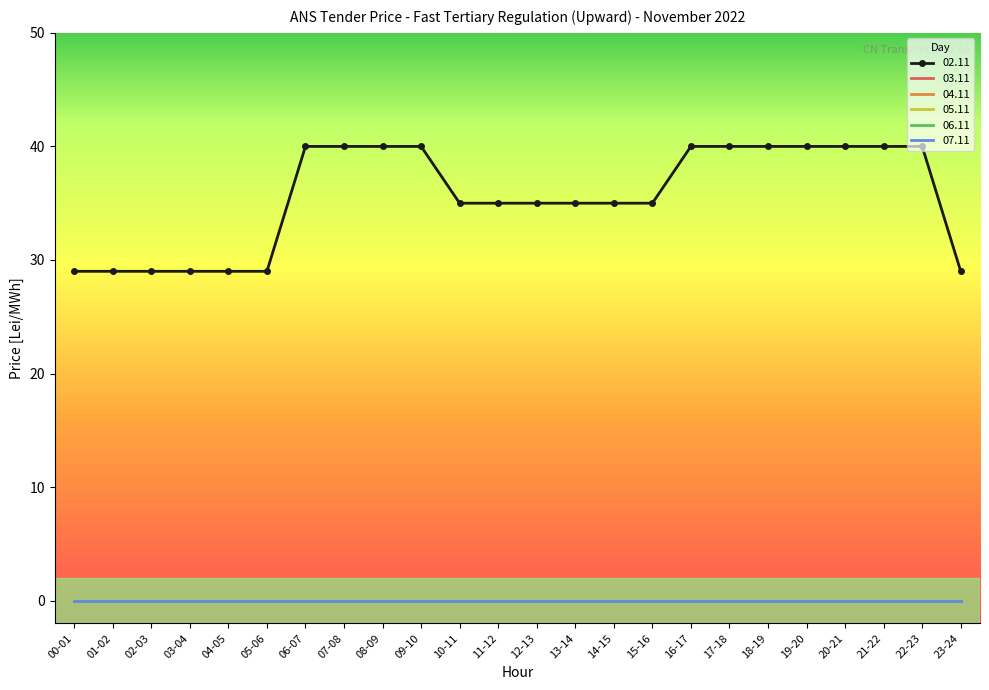

Rank the series at 14-15 from lowest to highest value.

03.11, 04.11, 05.11, 06.11, 07.11, 02.11